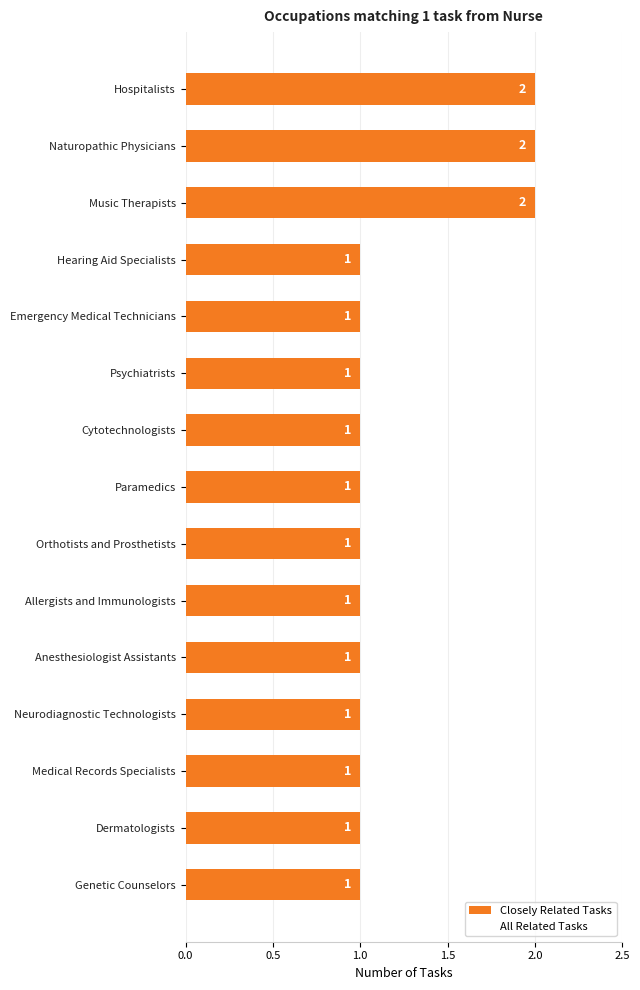

The value at Hospitalists is 1. True or false?

False